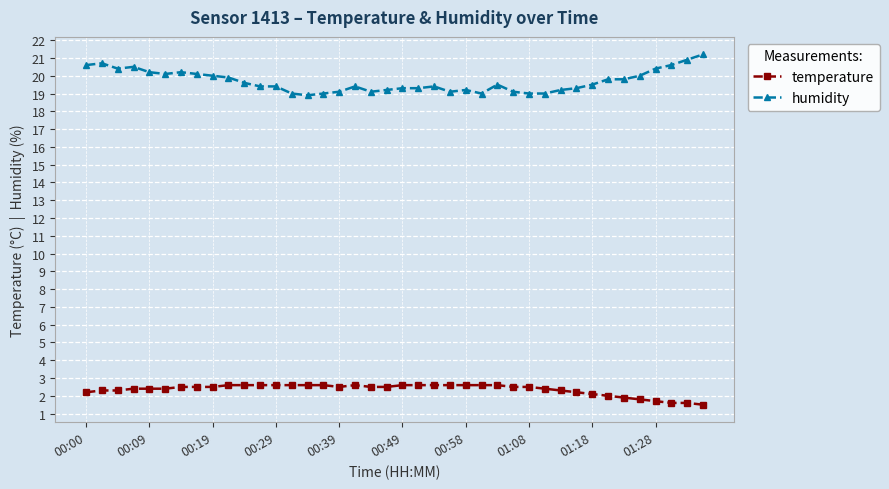

What is the difference between the second highest and second lowest values in the temperature series?

1.0